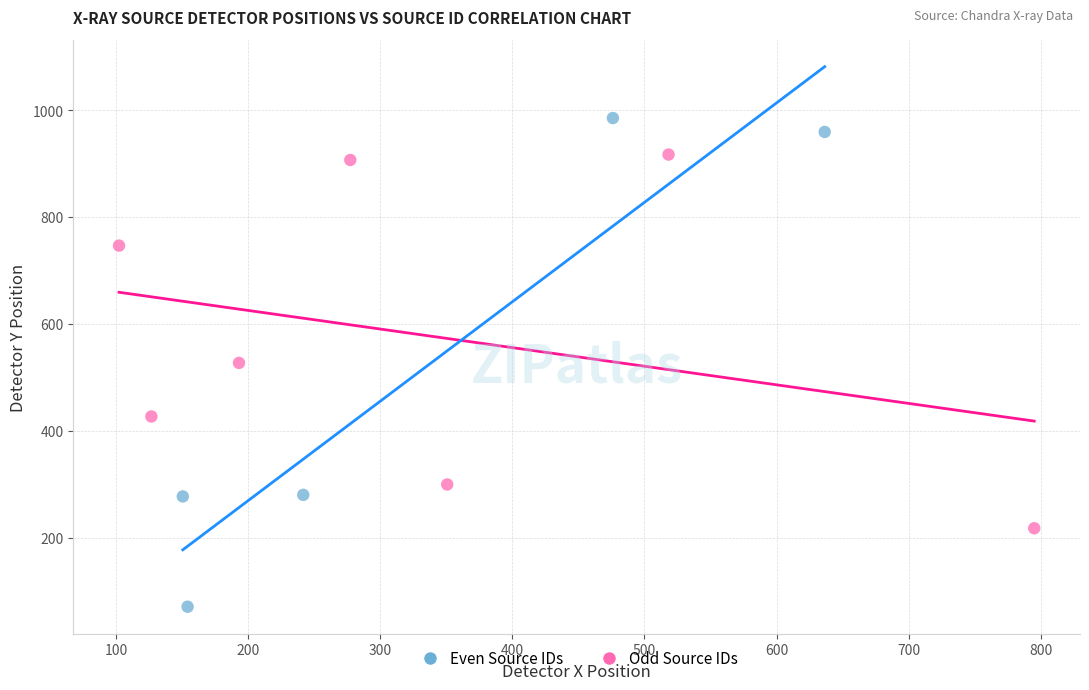

Which series contains the highest Y value?

Even Source IDs